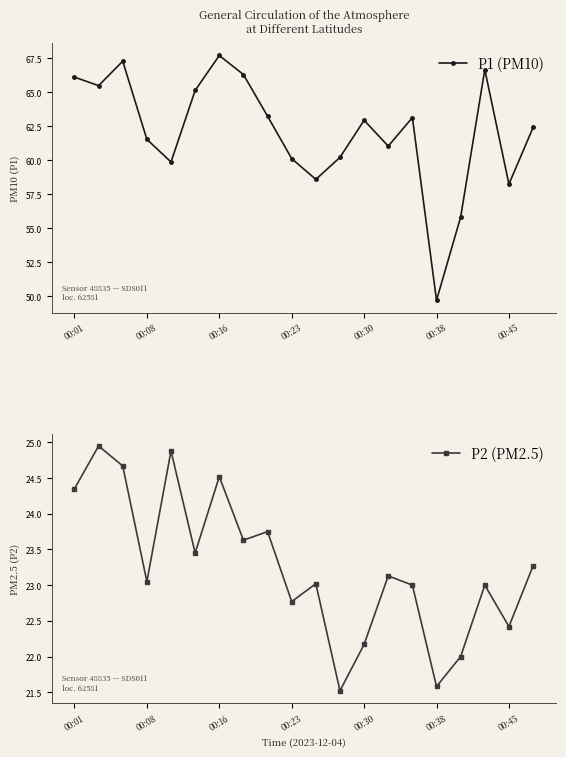

What is the lowest value of the P1 (PM10) series?

49.7